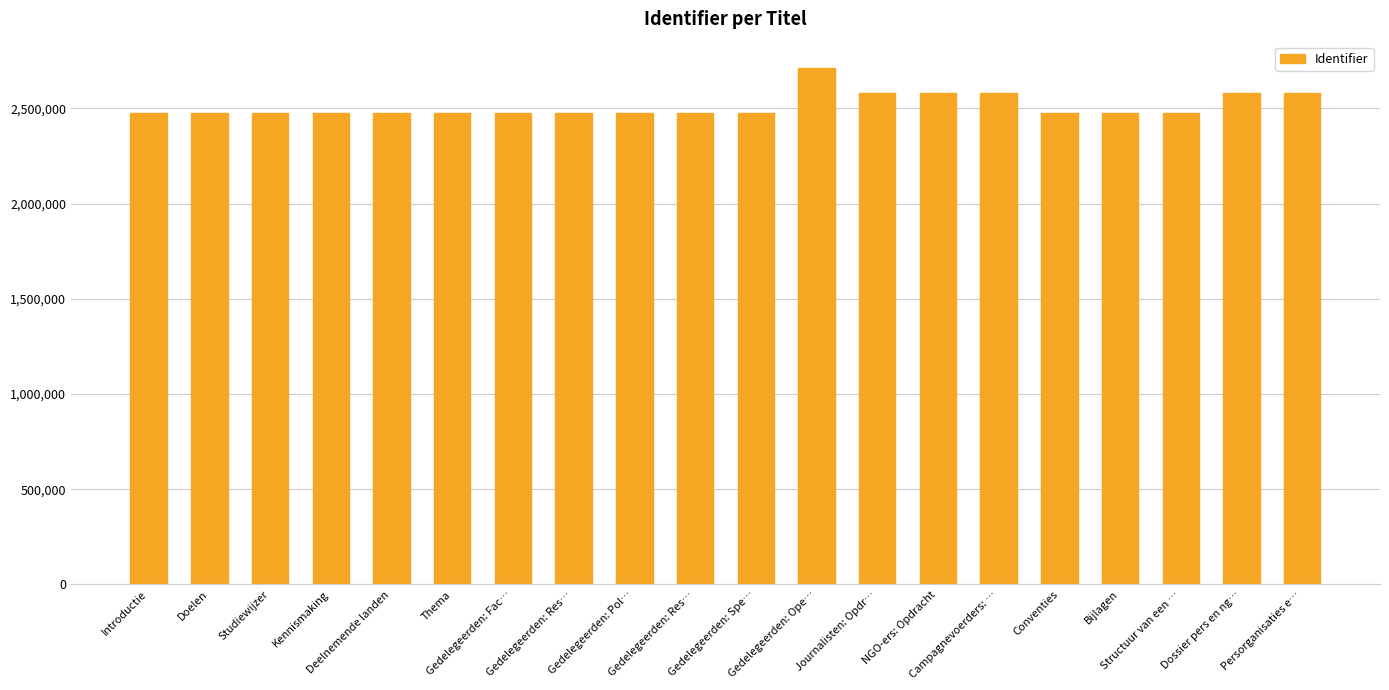

Reading right to left, extract all data points from this chart.

2582372	2582003	2475411	2475404	2475401	2581990	2581988	2581987	2715167	2475397	2475394	2475392	2475390	2475388	2475386	2475384	2475381	2475379	2475377	2475373